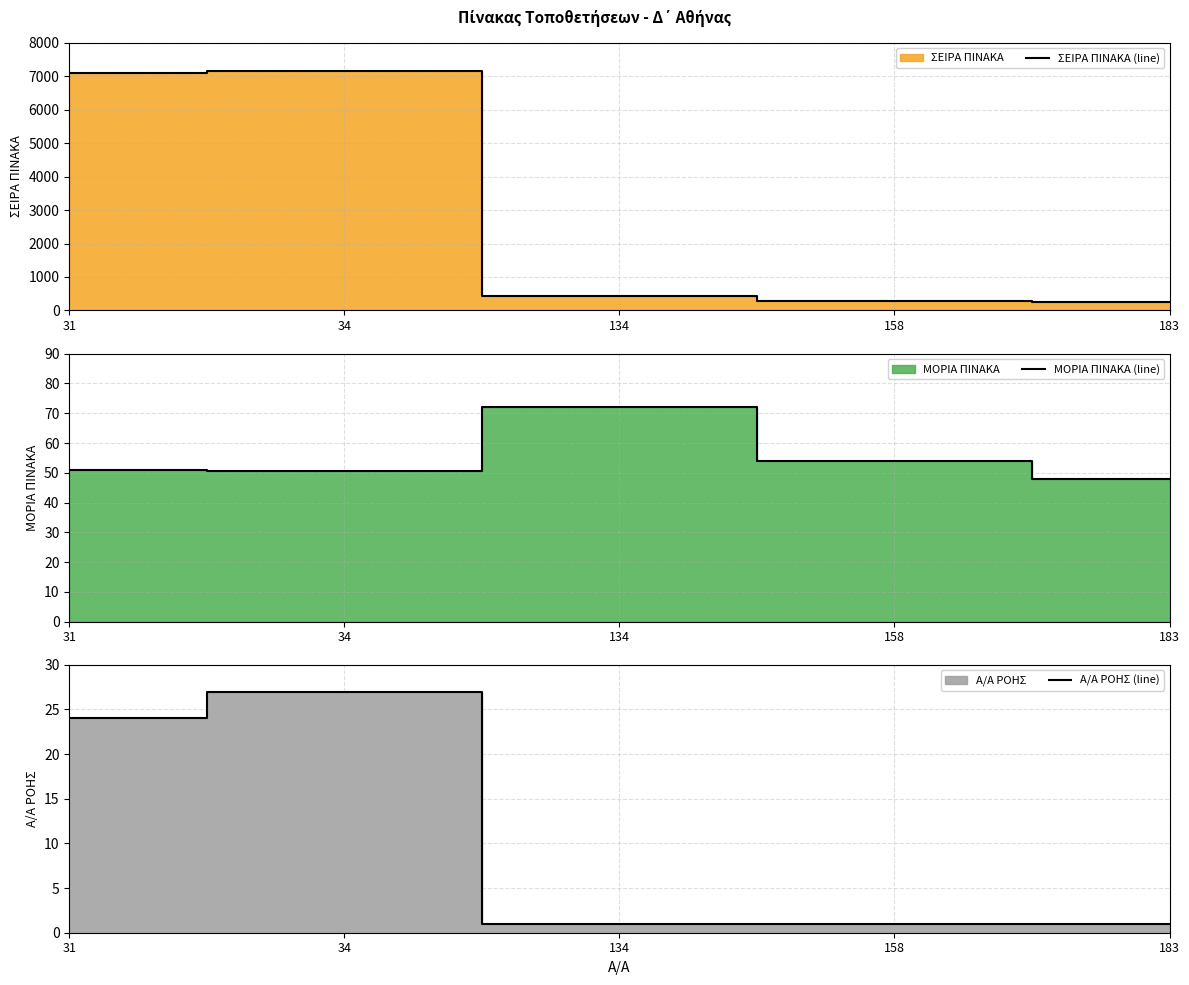

True or false: ΣΕΙΡΑ ΠΙΝΑΚΑ (line) and Α/Α ΡΟΗΣ (line) intersect in this chart.

False